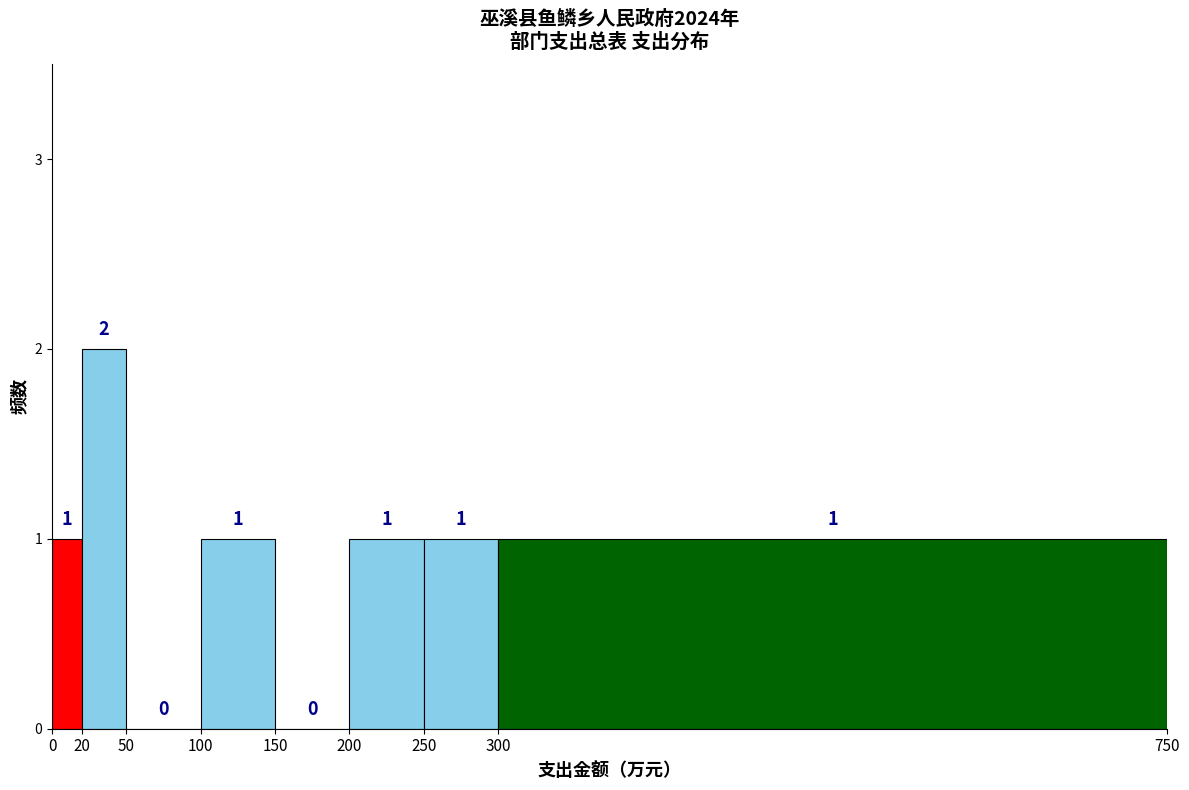

Reading left to right, transcribe this chart: for each bar, give the range it covers on the x-axis and its height.

0 to 20: 1
20 to 50: 2
50 to 100: 0
100 to 150: 1
150 to 200: 0
200 to 250: 1
250 to 300: 1
300 to 750: 1